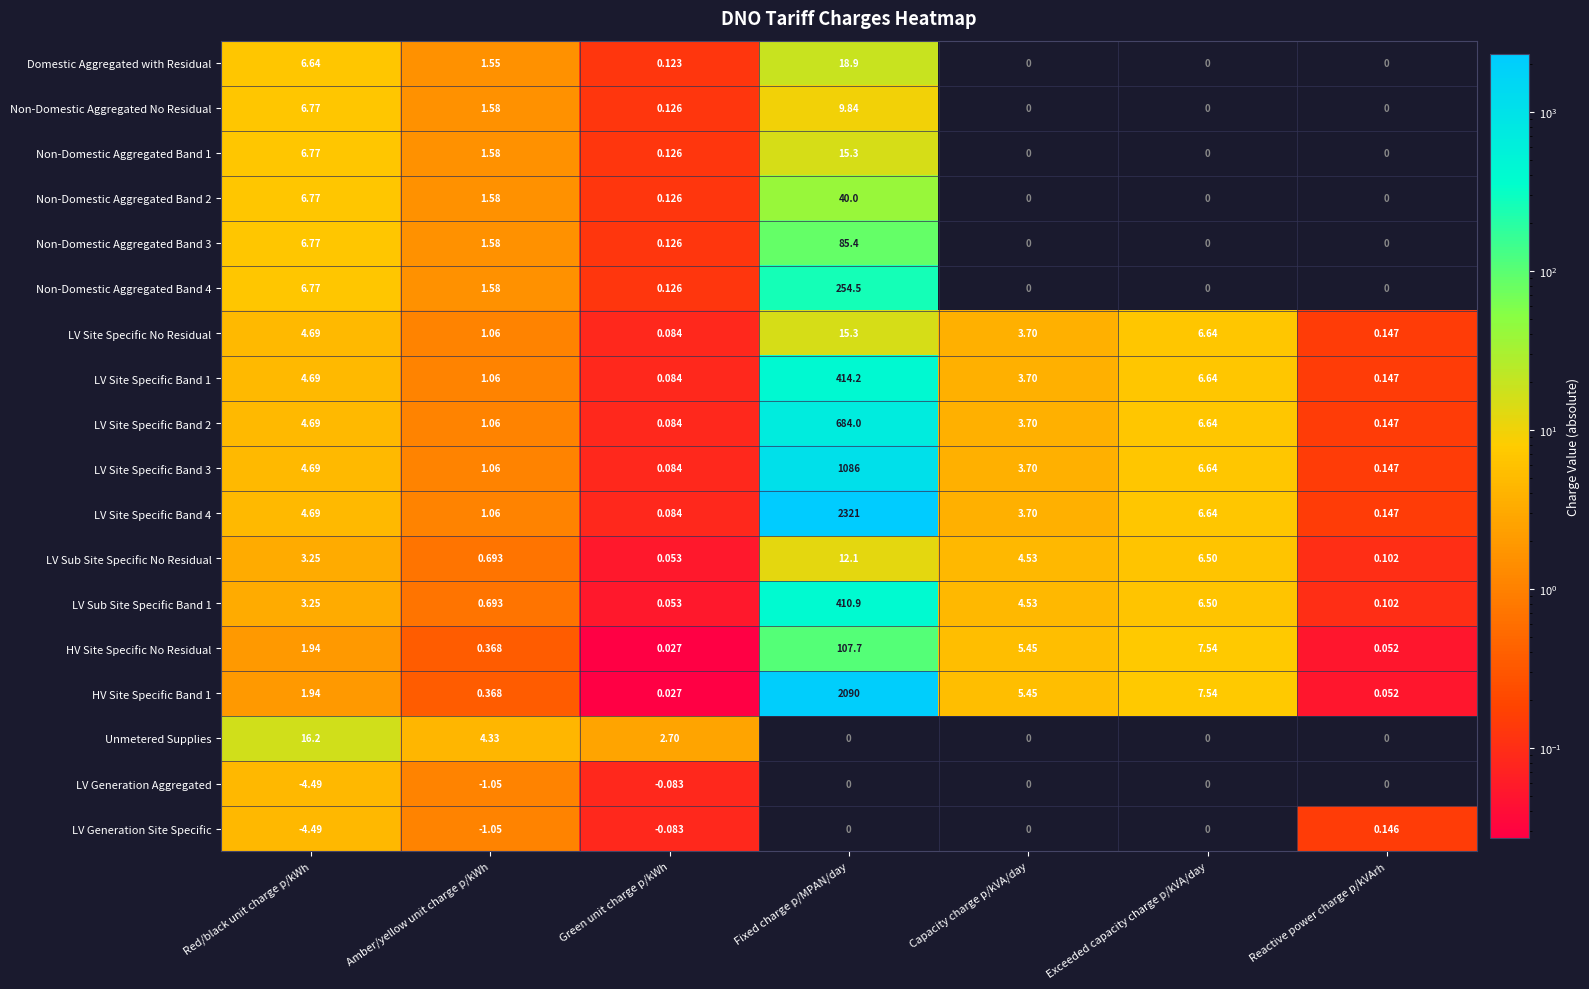

At which label does LV Site Specific Band 2 reach its minimum?

Green unit charge p/kWh